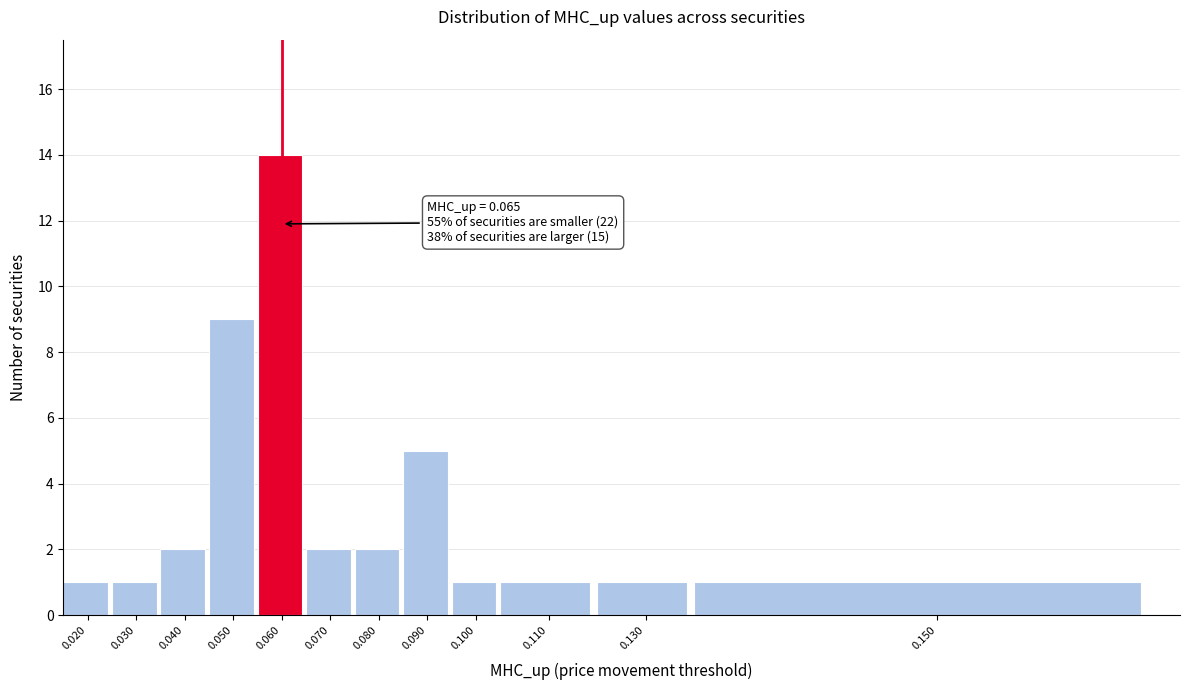

Reading right to left, what are all the values shown in this chart?

0.150=1	0.130=1	0.110=1	0.100=1	0.090=5	0.080=2	0.070=2	0.060=14	0.050=9	0.040=2	0.030=1	0.020=1